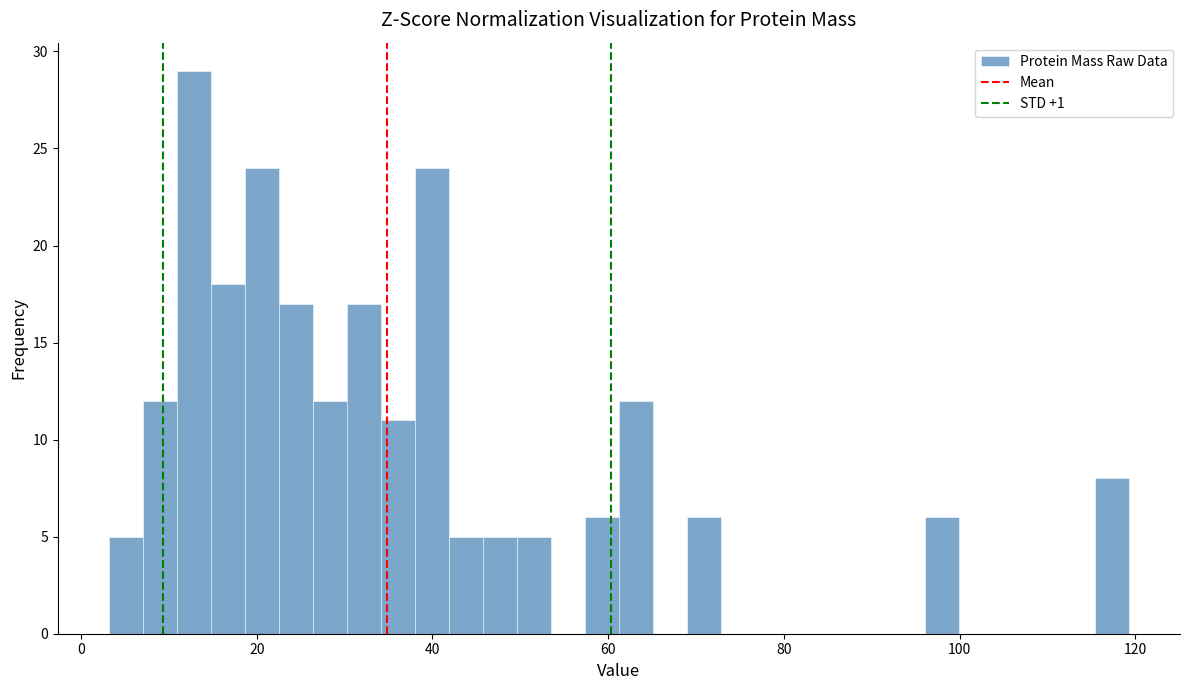

Read against the x-axis, roughly where is the centre of the tallest bar?

12